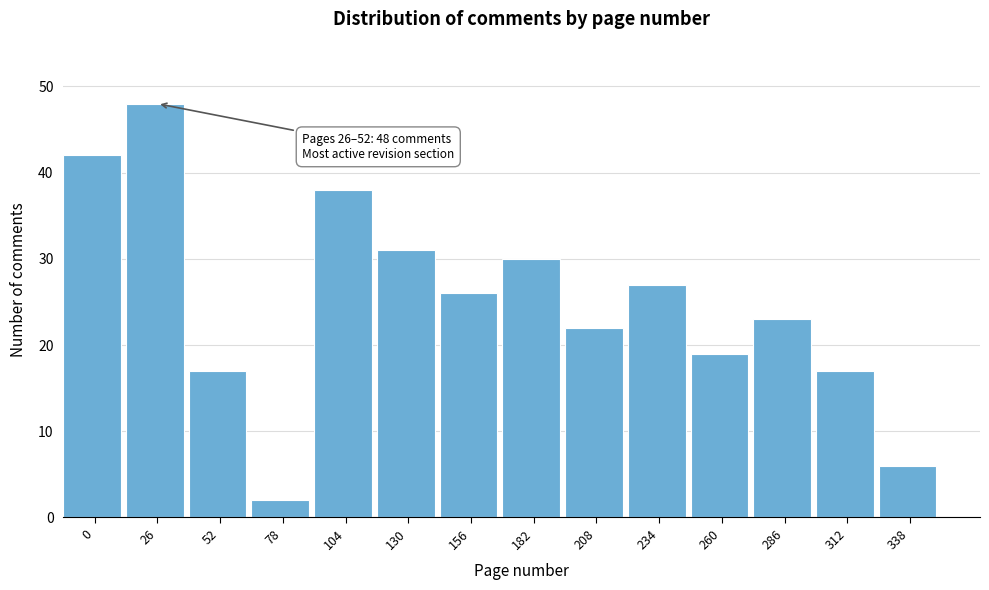

Reading right to left, list all the values displayed in this chart.

6	17	23	19	27	22	30	26	31	38	2	17	48	42